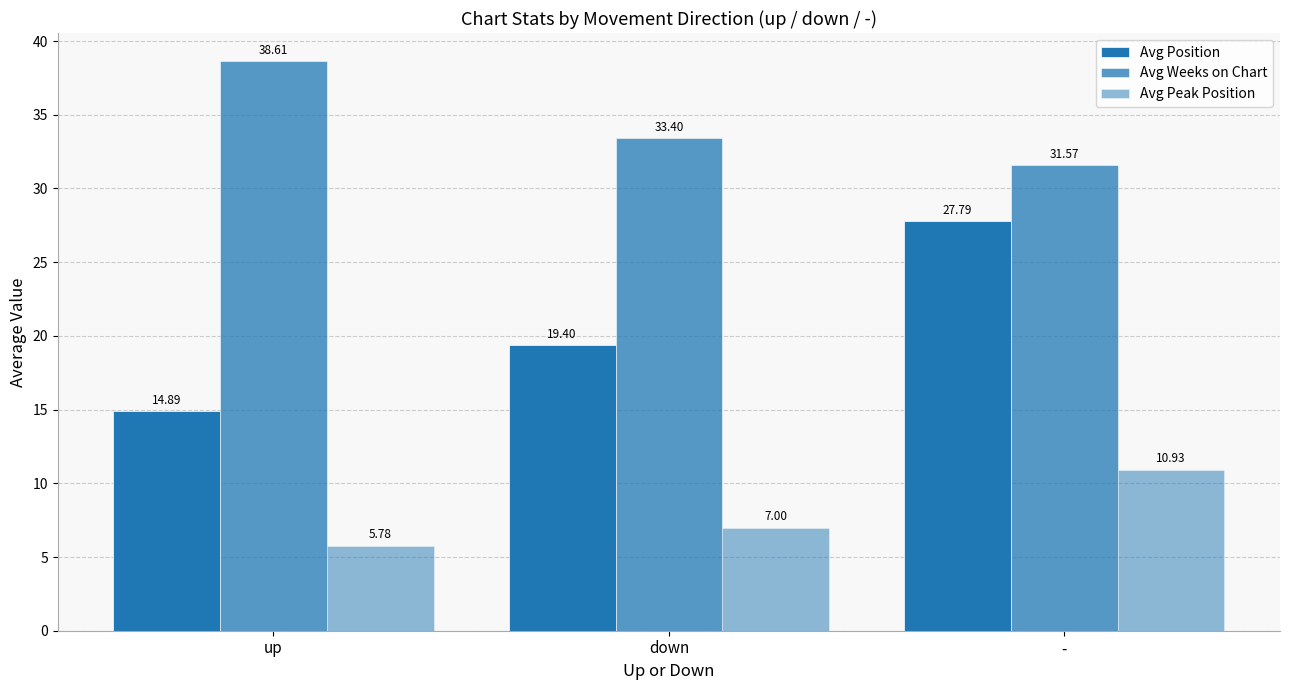

Is the value of Avg Peak Position at down greater than the value of Avg Weeks on Chart at -?

No